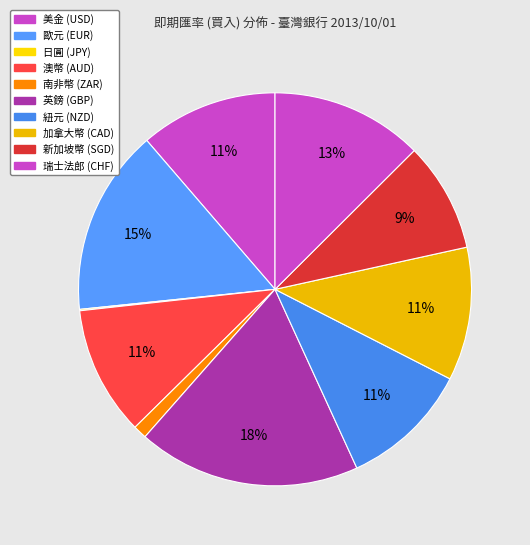

Between 新加坡幣 (SGD) and 瑞士法郎 (CHF), which is larger?

瑞士法郎 (CHF)